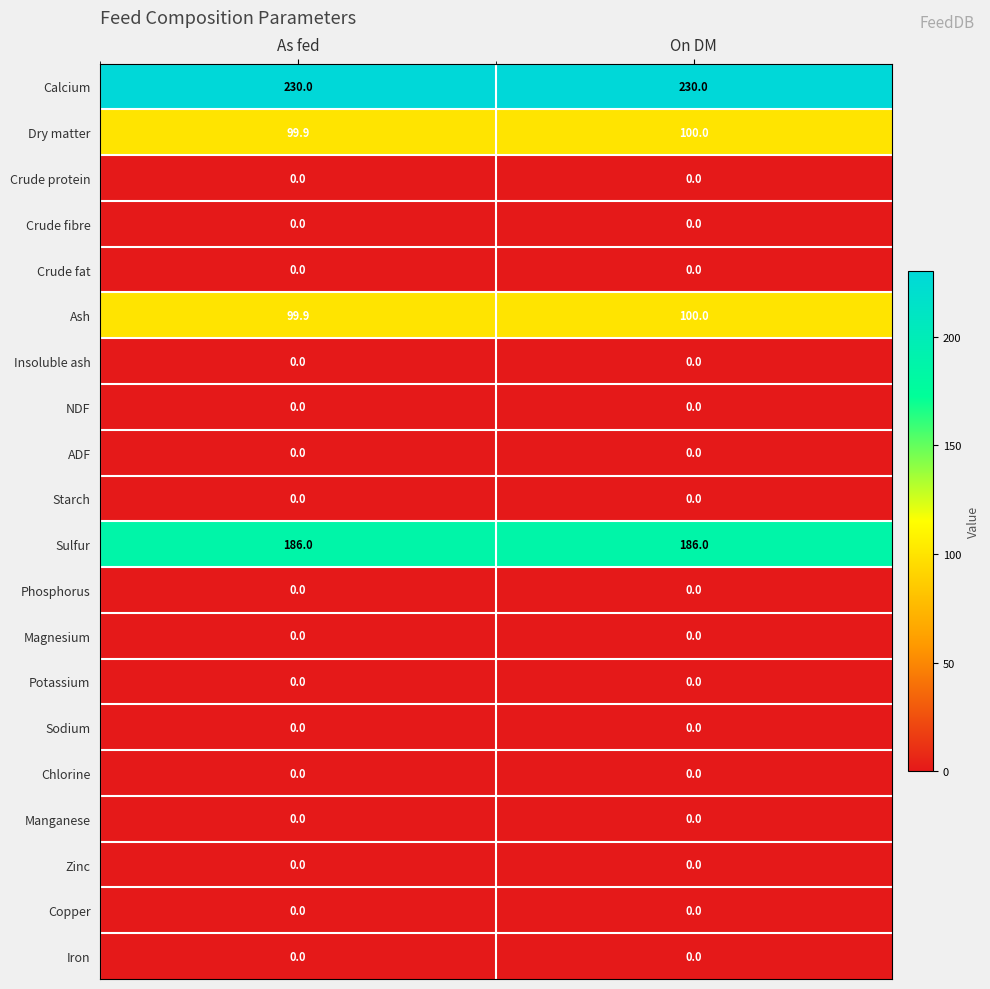

What is the difference between the highest and lowest values at On DM?

230.0